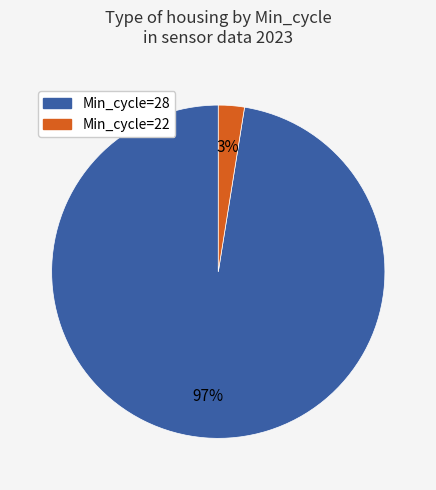

To the nearest percent, what is the average slice percentage?

50%